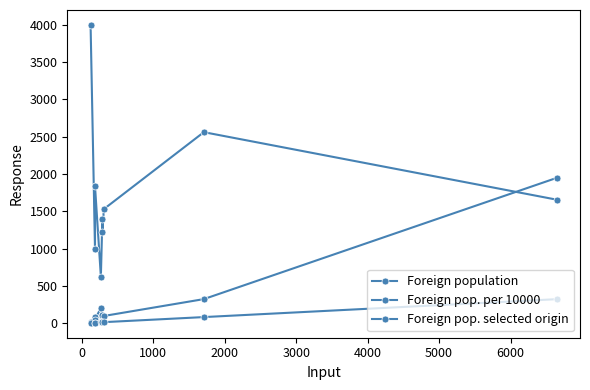

Does the chart have visible grid lines?

No